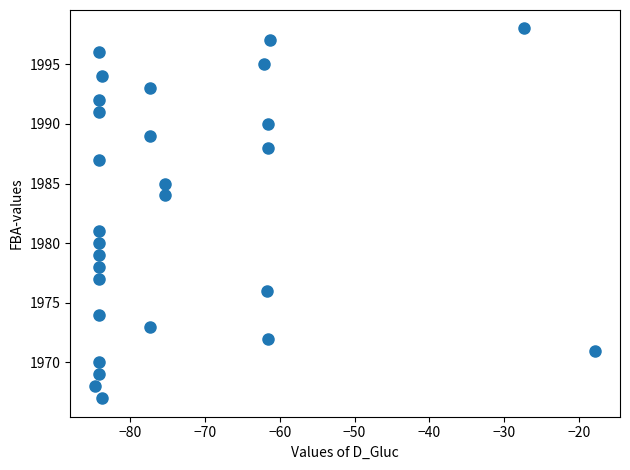

What Y value in the scatter plot is closest to 1982?

1981